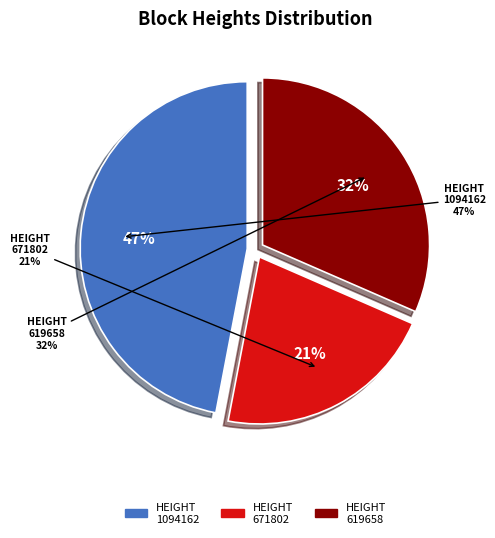

Approximately how many times larger is the value at 619658 compared to 1094162?

0.7